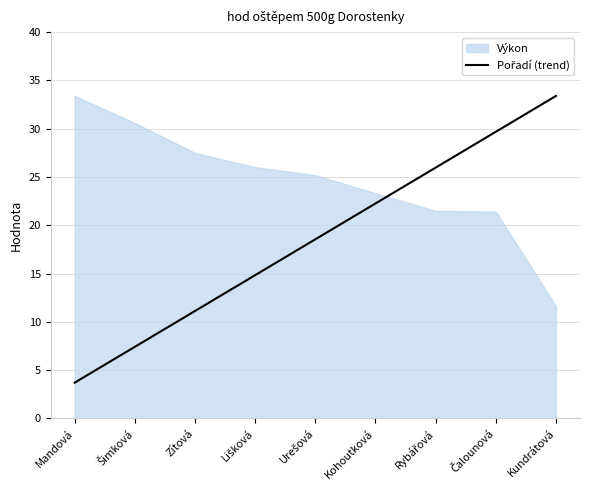

Reading right to left, extract all data points from this chart.

33.4	29.7	26.0	22.3	18.6	14.8	11.1	7.4	3.7